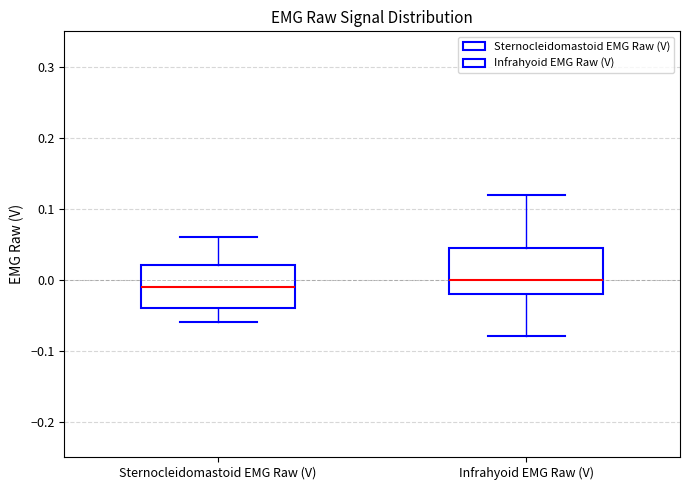

Reading left to right, read every box against the y-axis: the position of its median line, the range the box covers, and the ends of its whiskers. The values are not printed on the chart, so give them approximately, as read against the axis.

Sternocleidomastoid EMG Raw (V): median -0.01, box -0.04 to 0.02, whiskers -0.06 to 0.06
Infrahyoid EMG Raw (V): median 0.00, box -0.02 to 0.05, whiskers -0.08 to 0.12